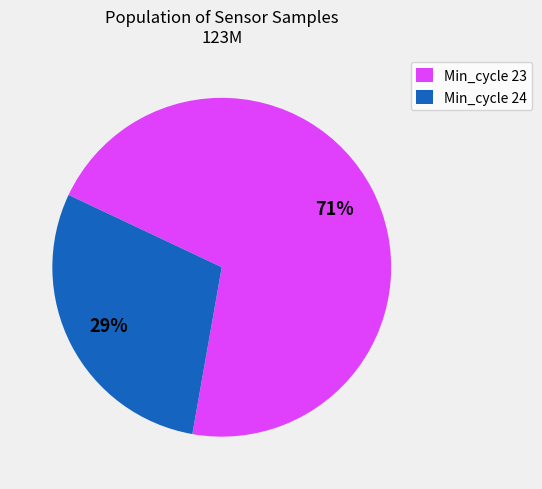

Is there a majority slice in this chart?

Yes